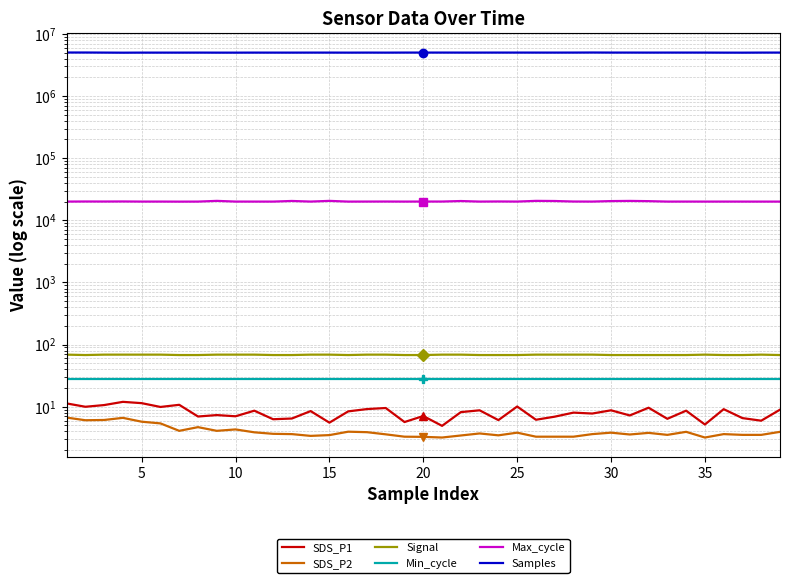

Rank the series by their maximum value, from lowest to highest.

SDS_P2, SDS_P1, Min_cycle, Signal, Max_cycle, Samples